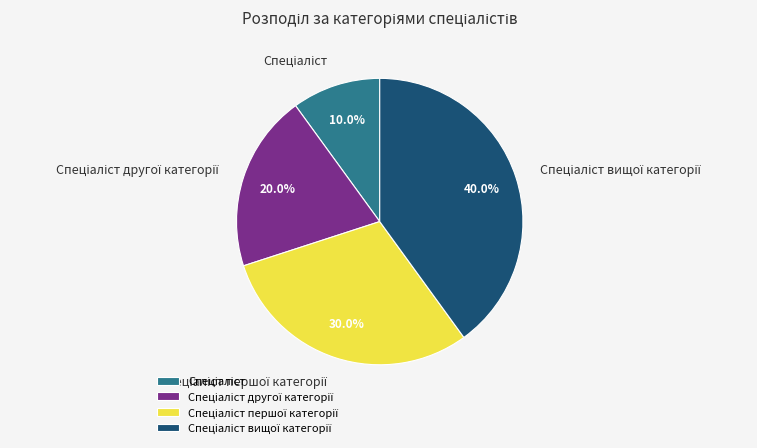

Does any single category account for the majority?

No